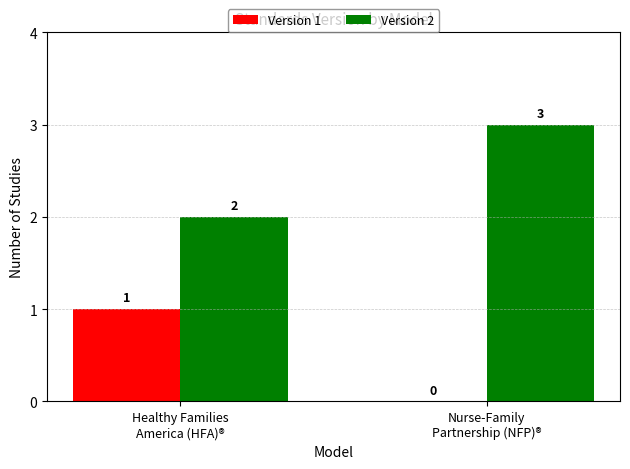

Is it true that Version 1 equals 1 at Nurse-Family
Partnership (NFP)®?

False